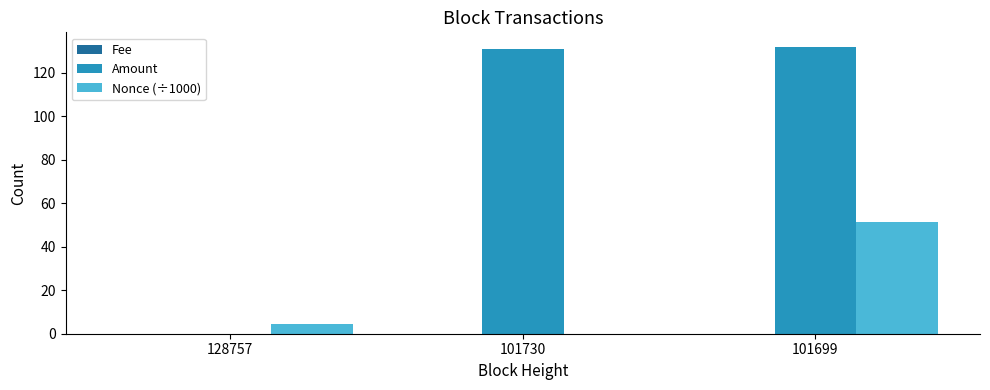

Which series has the largest total across all categories?

Amount